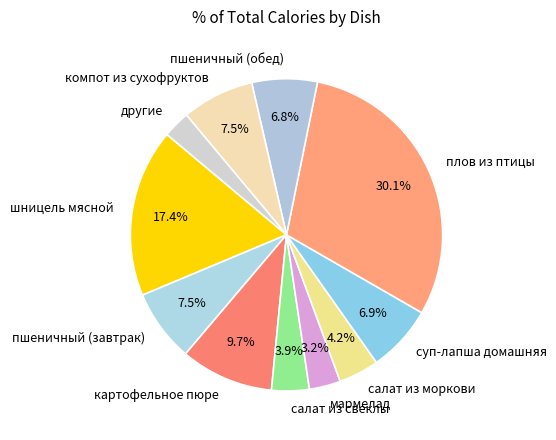

How many slices are in this pie chart?

11